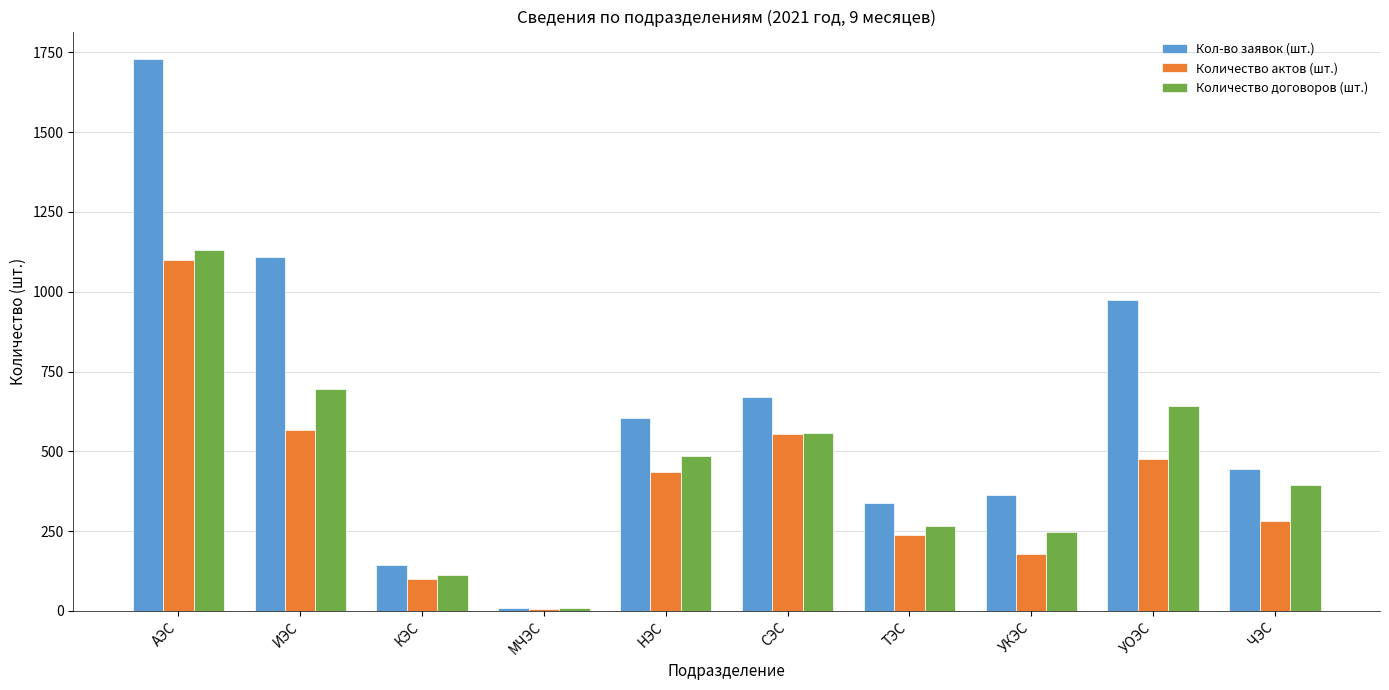

Reading left to right, list all the values displayed in this chart.

Кол-во заявок (шт.): АЭС=1729	ИЭС=1110	КЭС=144	МЧЭС=10	НЭС=603	СЭС=671	ТЭС=339	УКЭС=364	УОЭС=975	ЧЭС=446
Количество актов (шт.): АЭС=1101	ИЭС=567	КЭС=101	МЧЭС=5	НЭС=436	СЭС=555	ТЭС=238	УКЭС=177	УОЭС=476	ЧЭС=281
Количество договоров (шт.): АЭС=1131	ИЭС=696	КЭС=113	МЧЭС=8	НЭС=486	СЭС=558	ТЭС=267	УКЭС=246	УОЭС=643	ЧЭС=394